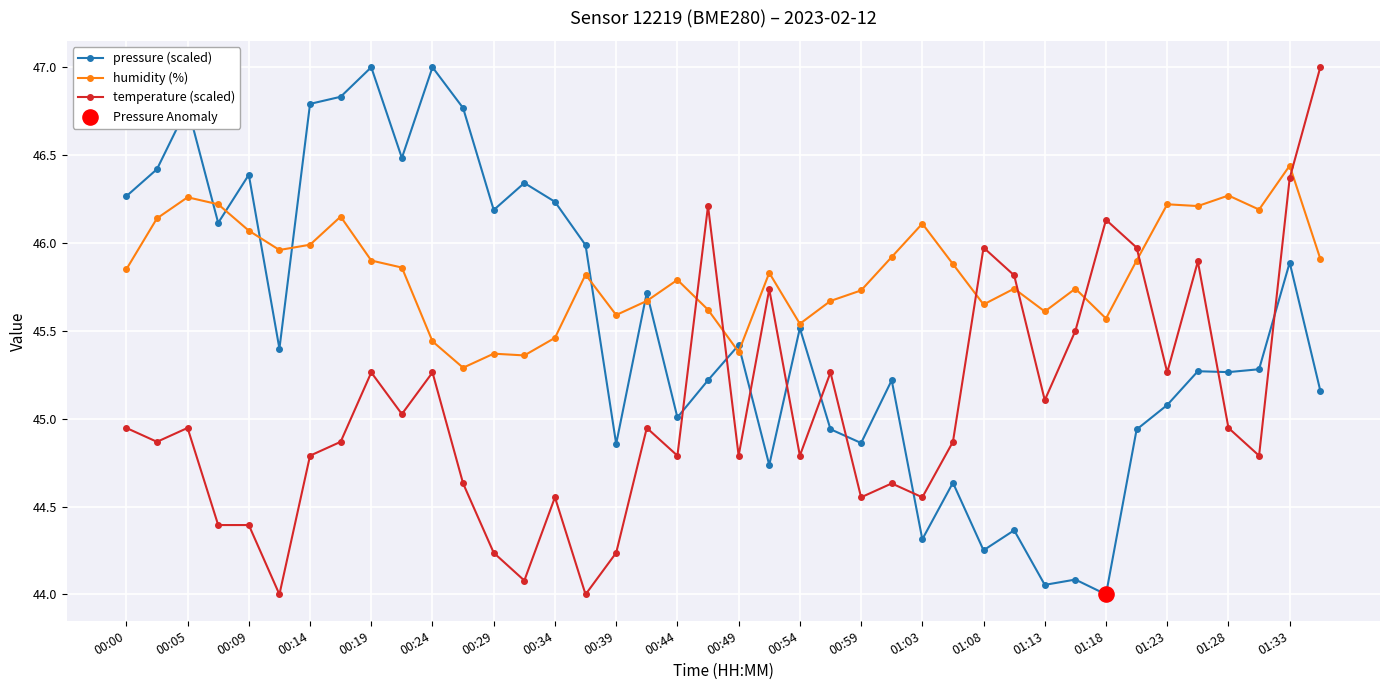

Which series has the largest total across all categories?

humidity (%)